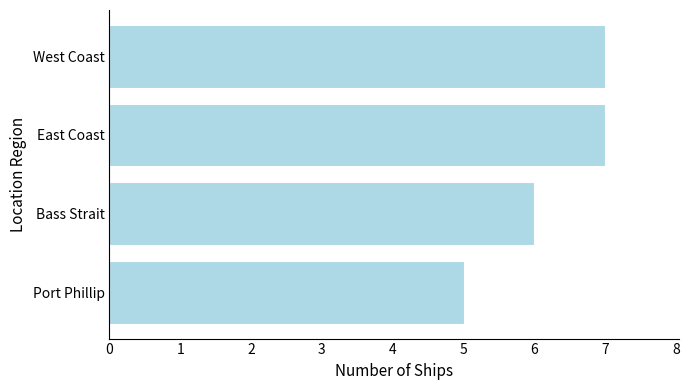

What value does the data have at West Coast?

7